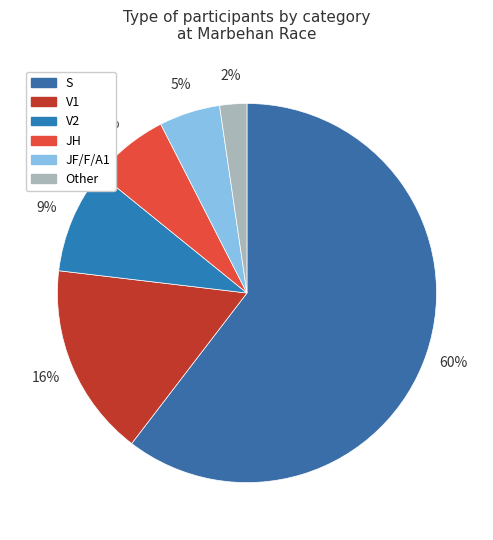

How many slices are in this pie chart?

6